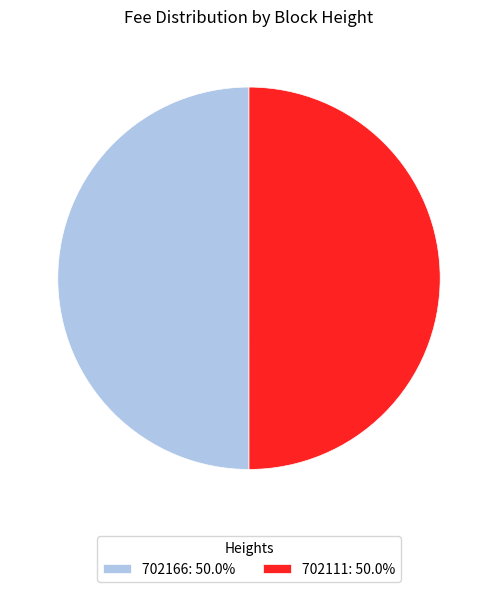

Count the number of slices in the pie.

2